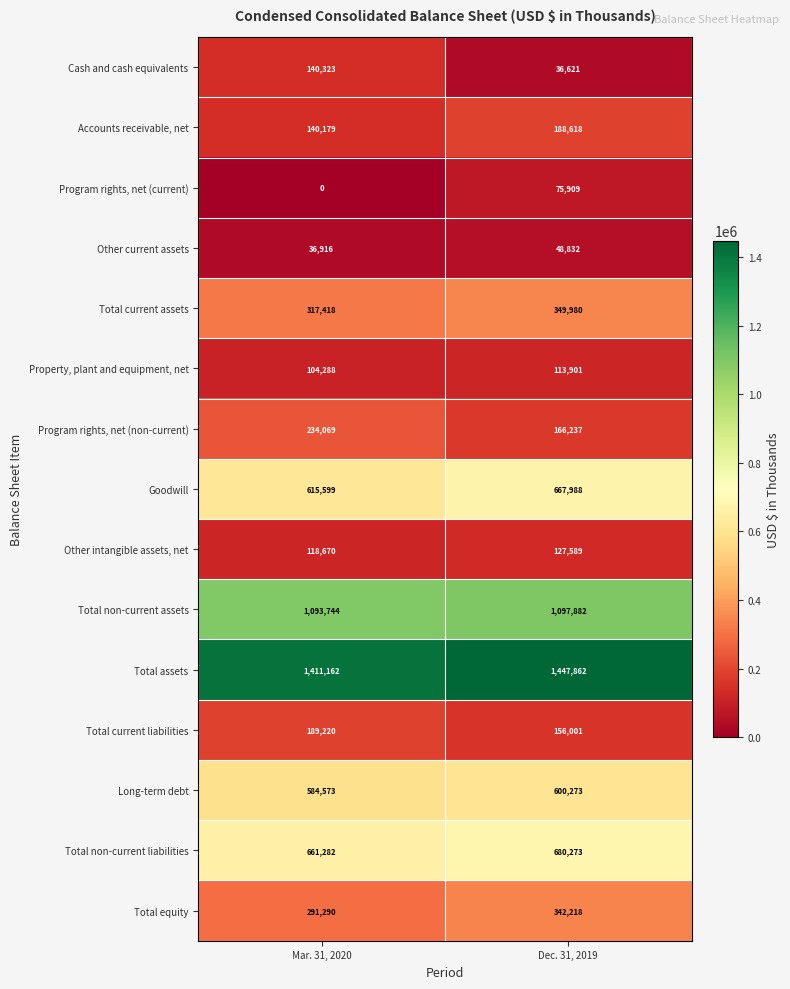

What is the sum of the Accounts receivable, net values at Mar. 31, 2020 and Dec. 31, 2019?

328797